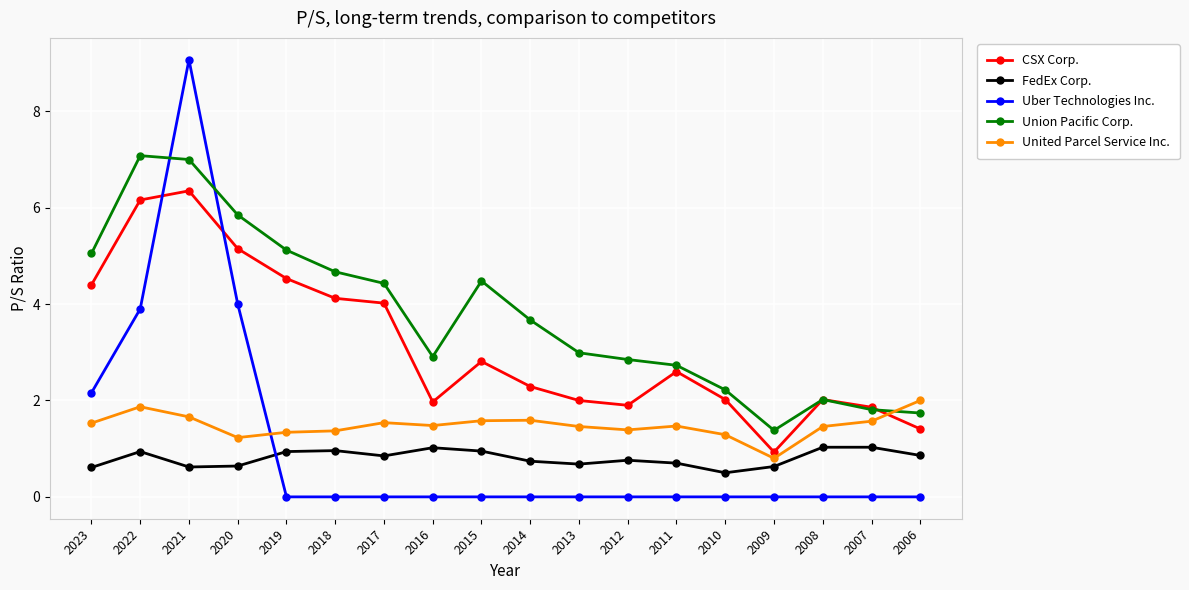

What is the difference between the second highest and minimum values in the United Parcel Service Inc. series?

1.1